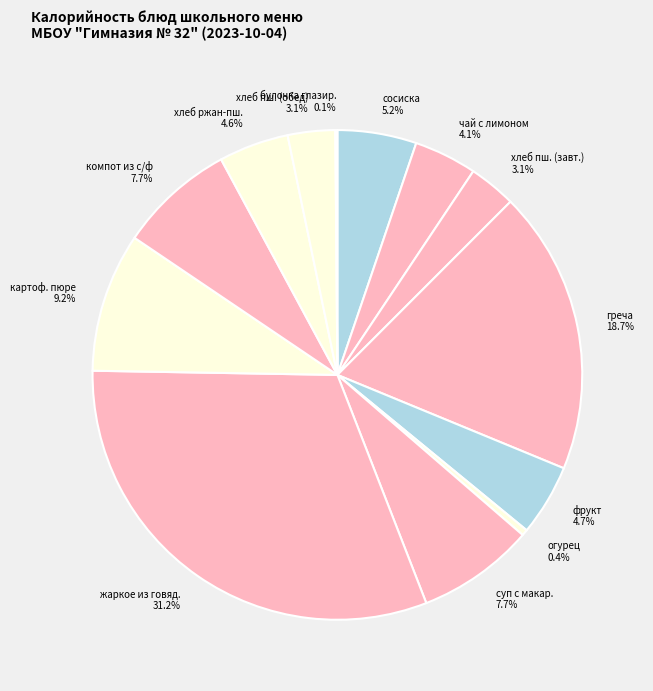

Does any single category account for the majority?

No